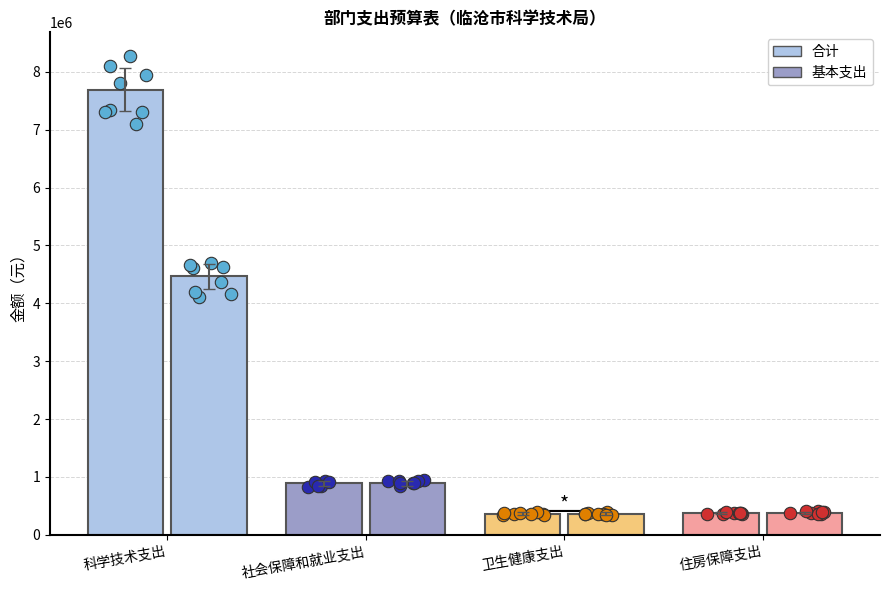

Which series reaches the minimum Y coordinate?

合计